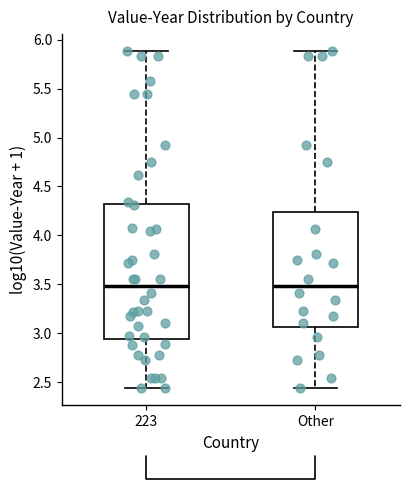

Reading left to right, transcribe this box plot: for each box, give where its median line is, the range the box spans, and where its two whiskers end, as read against the y-axis. The values are not printed on the chart, so give them approximately, as read against the axis.

223: median 3.50, box 2.95 to 4.30, whiskers 2.45 to 5.90
Other: median 3.50, box 3.05 to 4.25, whiskers 2.45 to 5.90